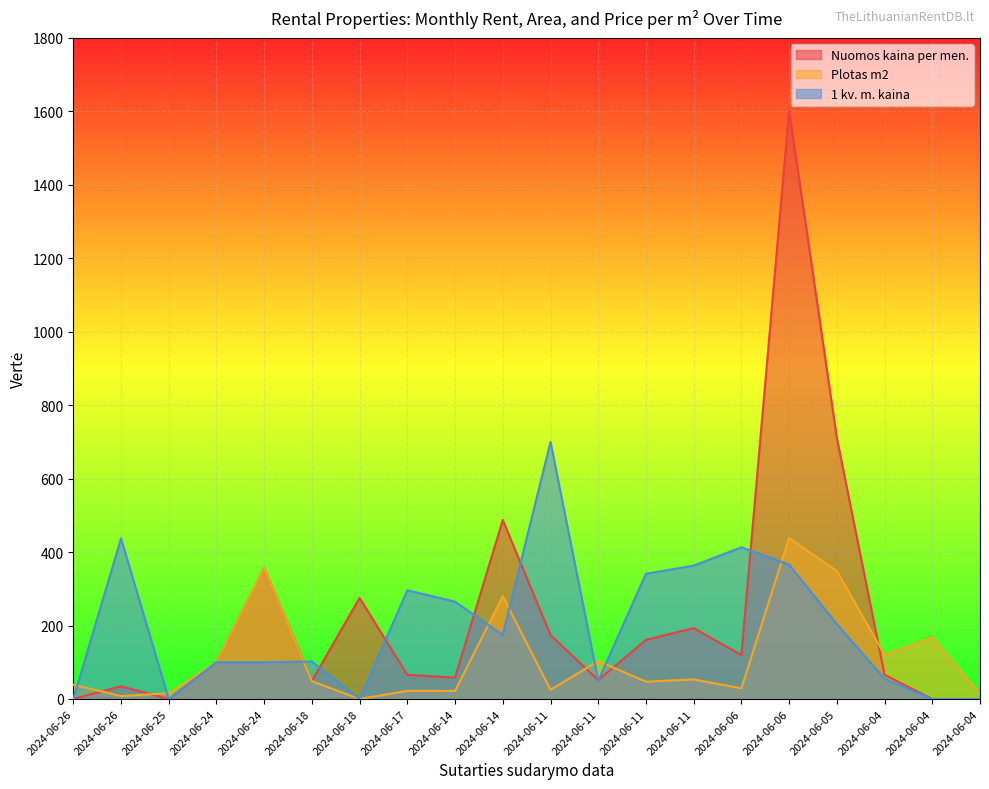

What is the difference between the second highest and second lowest values in the 1 kv. m. kaina series?

437.0